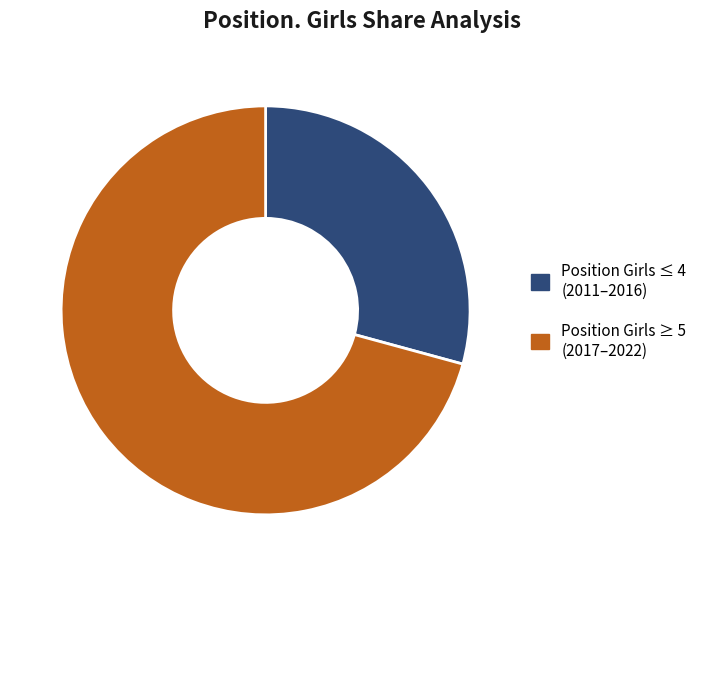

Does any single category account for the majority?

Yes